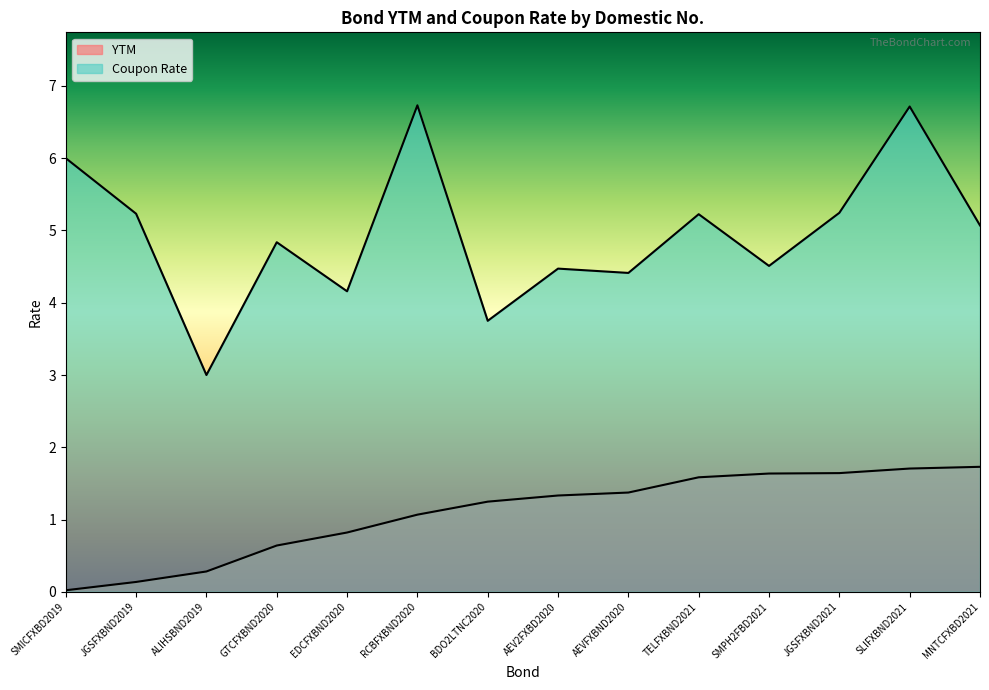

What is the difference between the maximum and second lowest values in the YTM series?

1.6